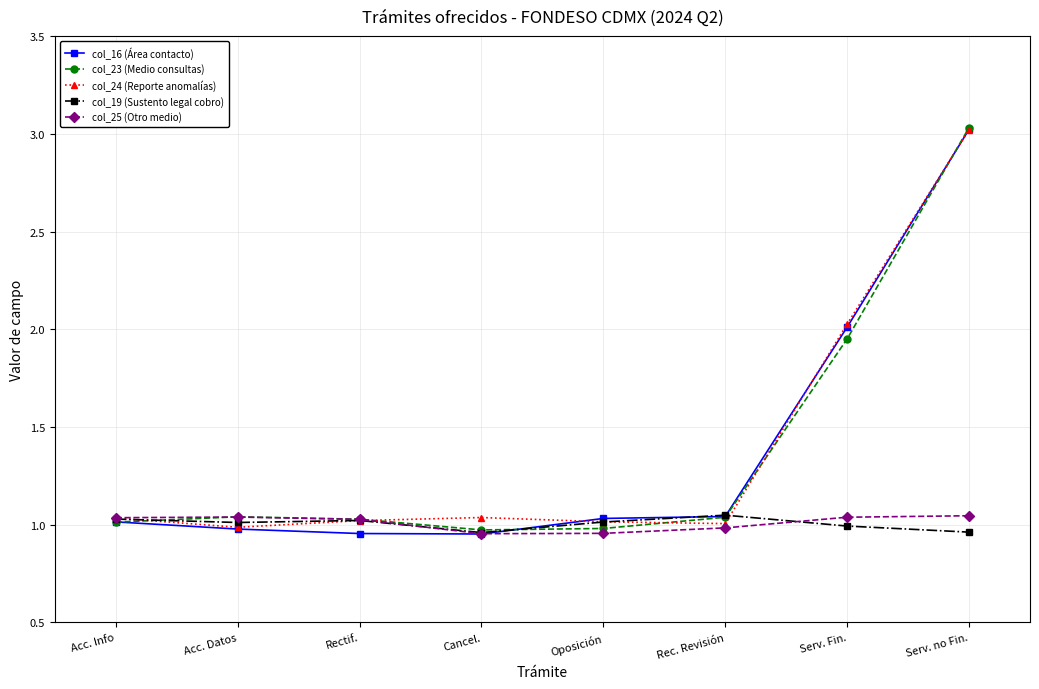

After their last crossing, which series has the higher values: col_25 (Otro medio) or col_24 (Reporte anomalías)?

col_24 (Reporte anomalías)